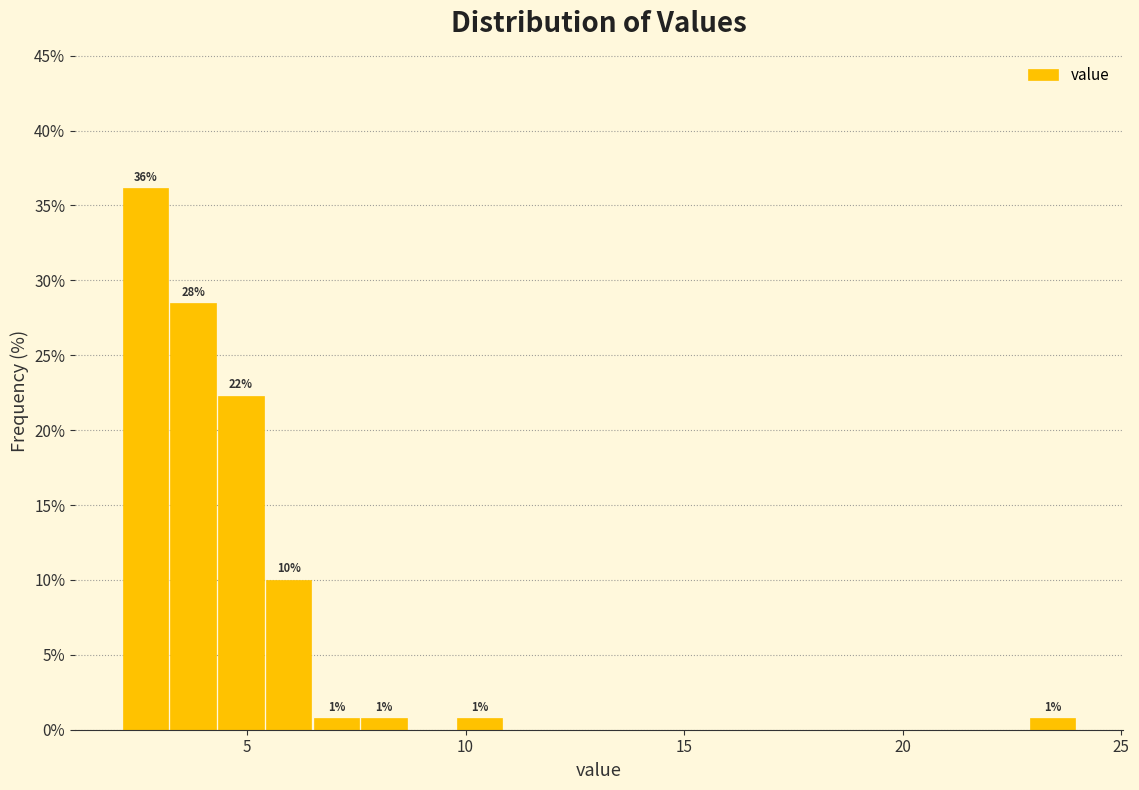

Around what value on the x-axis is the tallest bar? Give the approximate position of its centre, as read against the axis.

2.5